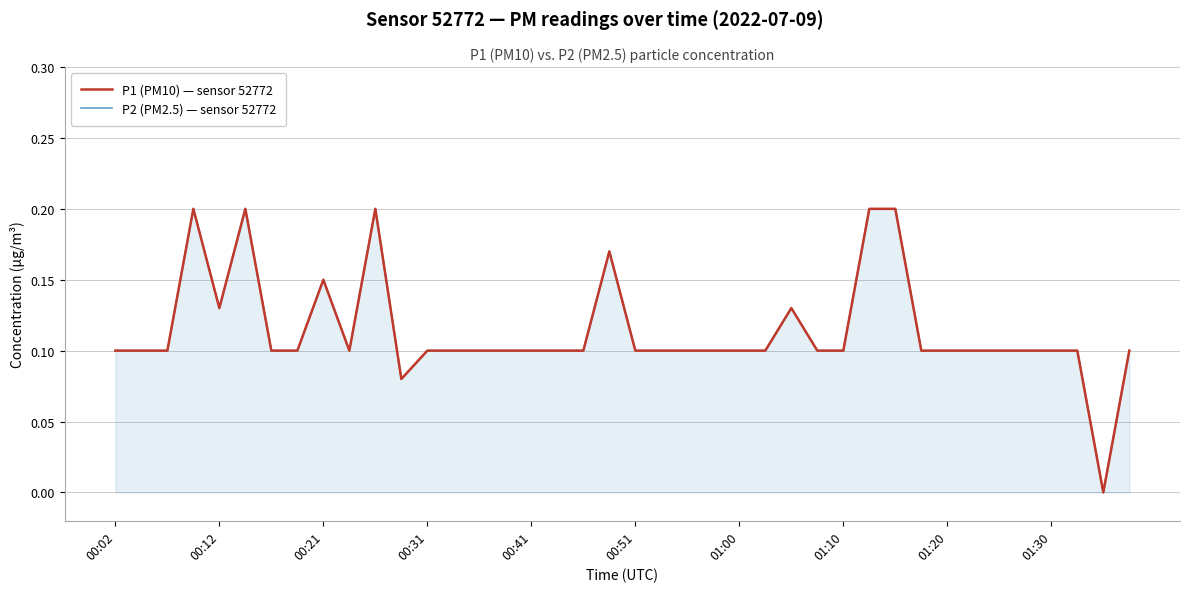

Is it true that P2 (PM2.5) — sensor 52772 equals 0.0 at 00:21?

False